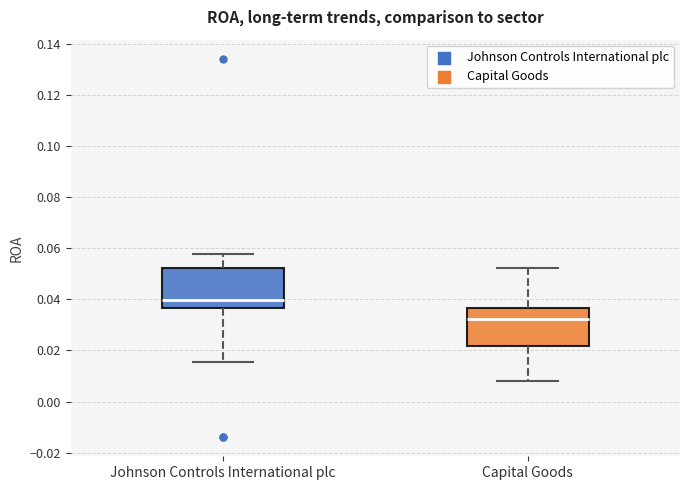

Reading left to right, read every box against the y-axis: the position of its median line, the range the box covers, and the ends of its whiskers. The values are not printed on the chart, so give them approximately, as read against the axis.

Johnson Controls International plc: median 0.040, box 0.036 to 0.052, whiskers 0.016 to 0.058
Capital Goods: median 0.032, box 0.022 to 0.036, whiskers 0.008 to 0.052